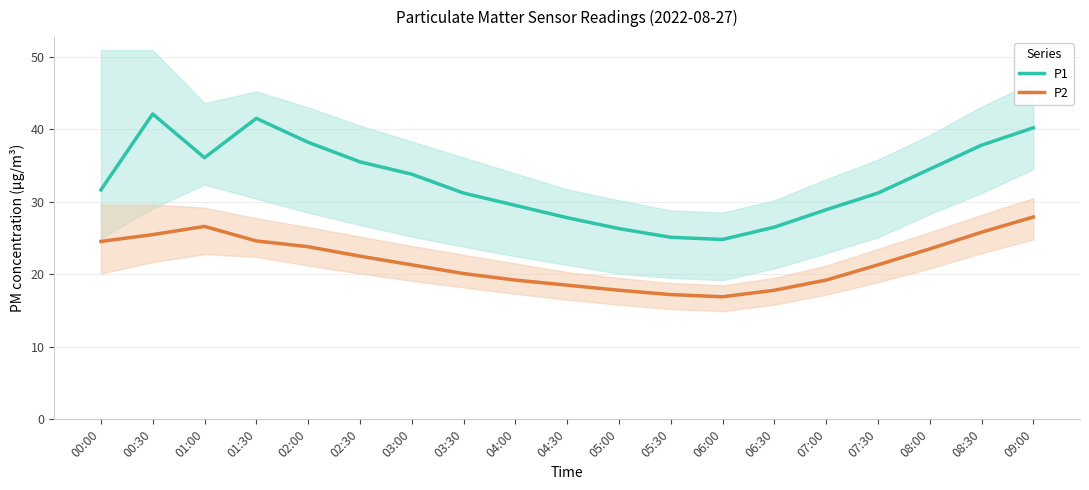

At which category is the sum across all series the highest?

09:00